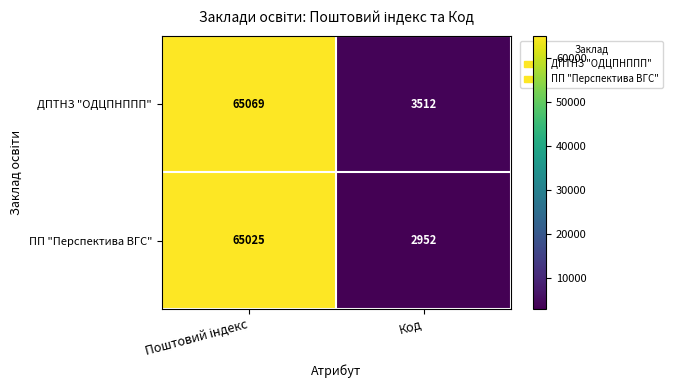

Reading right to left, what are all the values shown in this chart?

ДПТНЗ "ОДЦПНППП": 3512	65069
ПП "Перспектива ВГС": 2952	65025